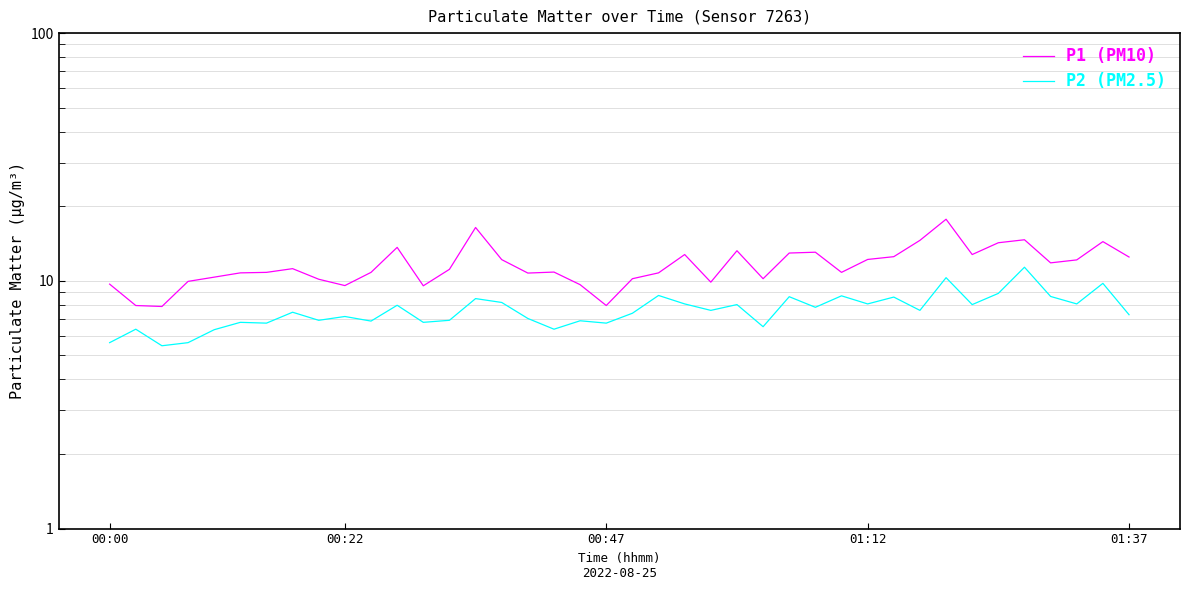

How many interior local peaks does the P1 (PM10) series have?

10